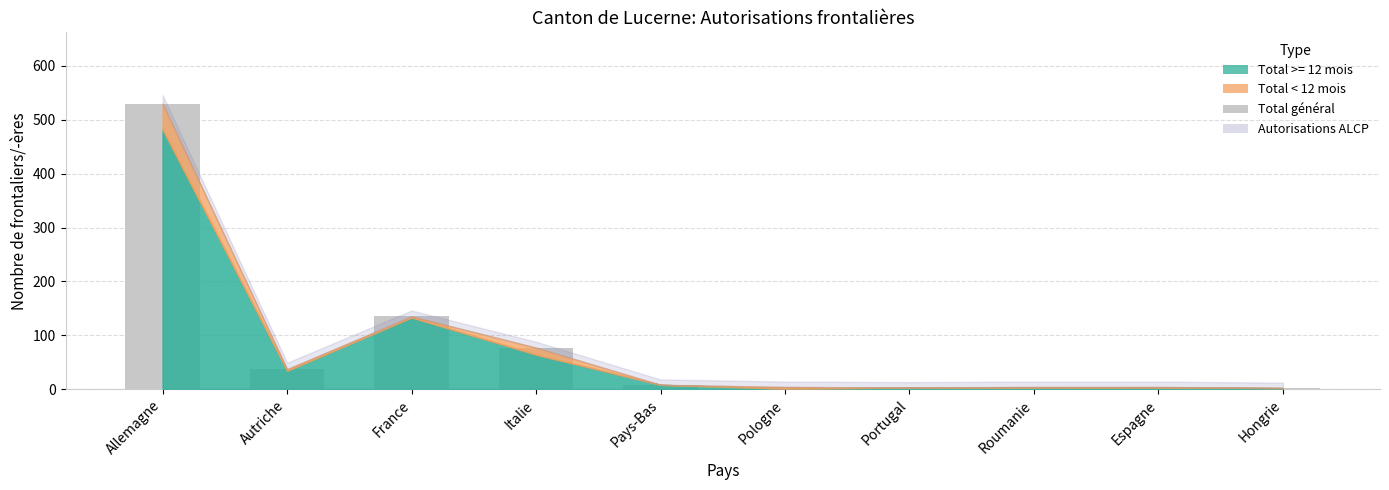

What is the greatest value displayed?

530